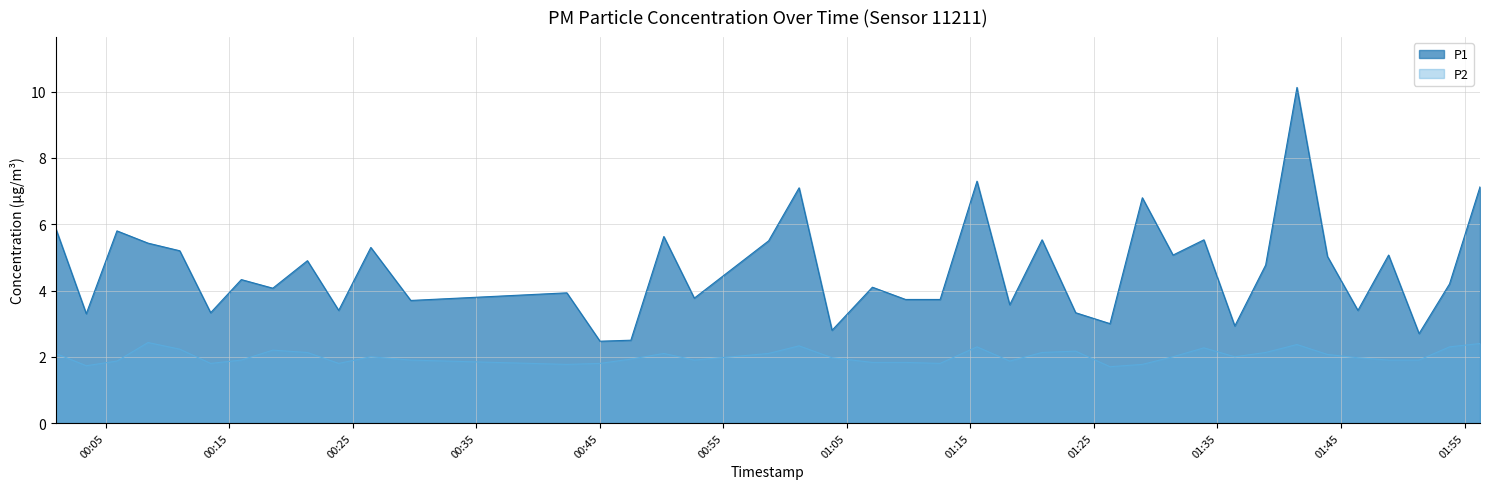

How many data points in P1 are above 4?

23